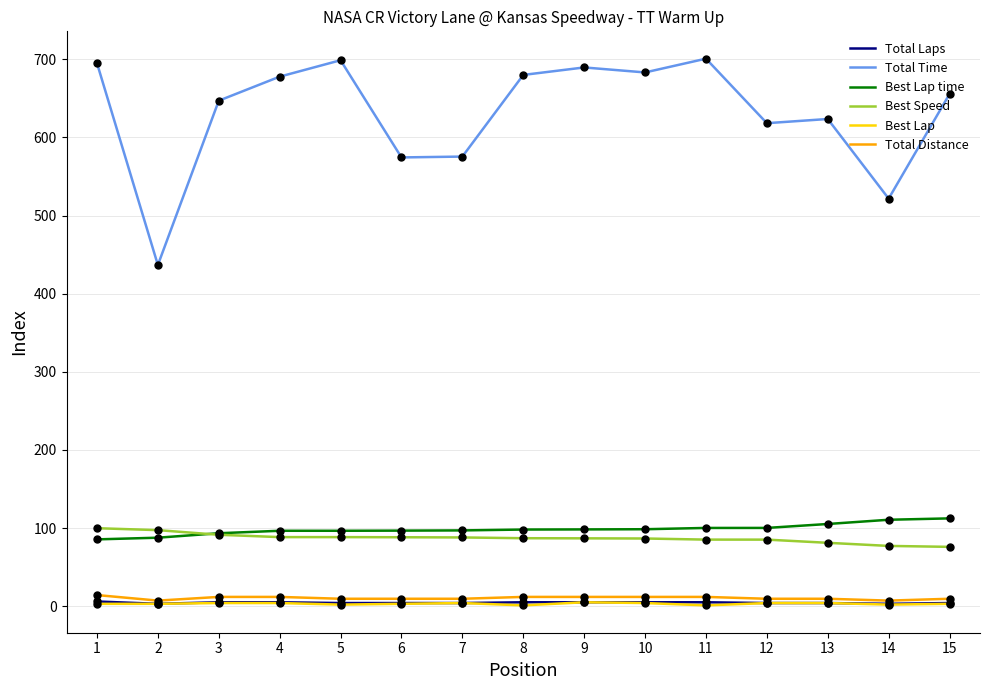

How many Total Laps values are between 4 and 5?

12